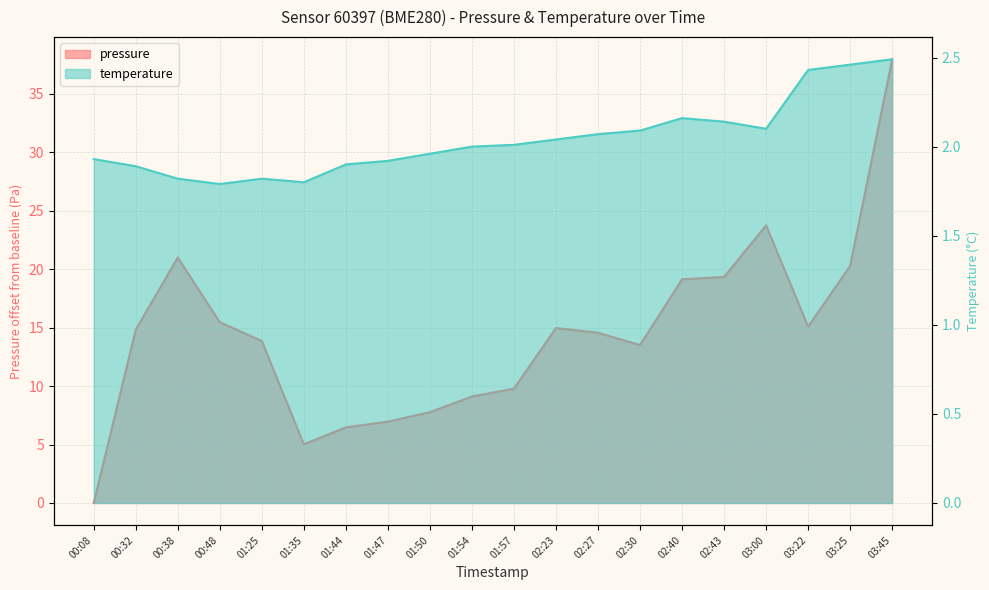

Reading left to right, what are all the values shown in this chart?

pressure: 0.0	14.8	21.0	15.5	13.9	5.0	6.5	7.0	7.8	9.1	9.8	15.0	14.6	13.5	19.1	19.3	23.8	15.1	20.3	38.0
temperature: 1.9	1.9	1.8	1.8	1.8	1.8	1.9	1.9	2.0	2.0	2.0	2.0	2.1	2.1	2.2	2.1	2.1	2.4	2.5	2.5